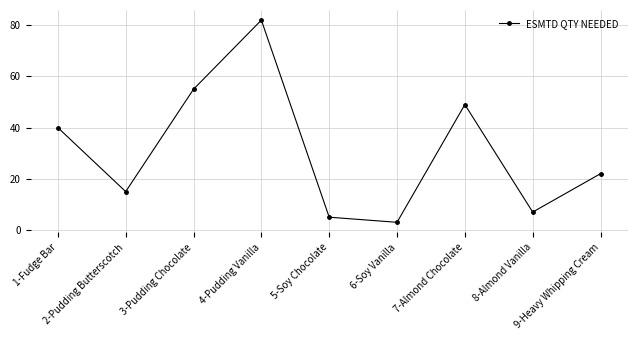

Which has a higher value, 1-Fudge Bar or 9-Heavy Whipping Cream?

1-Fudge Bar